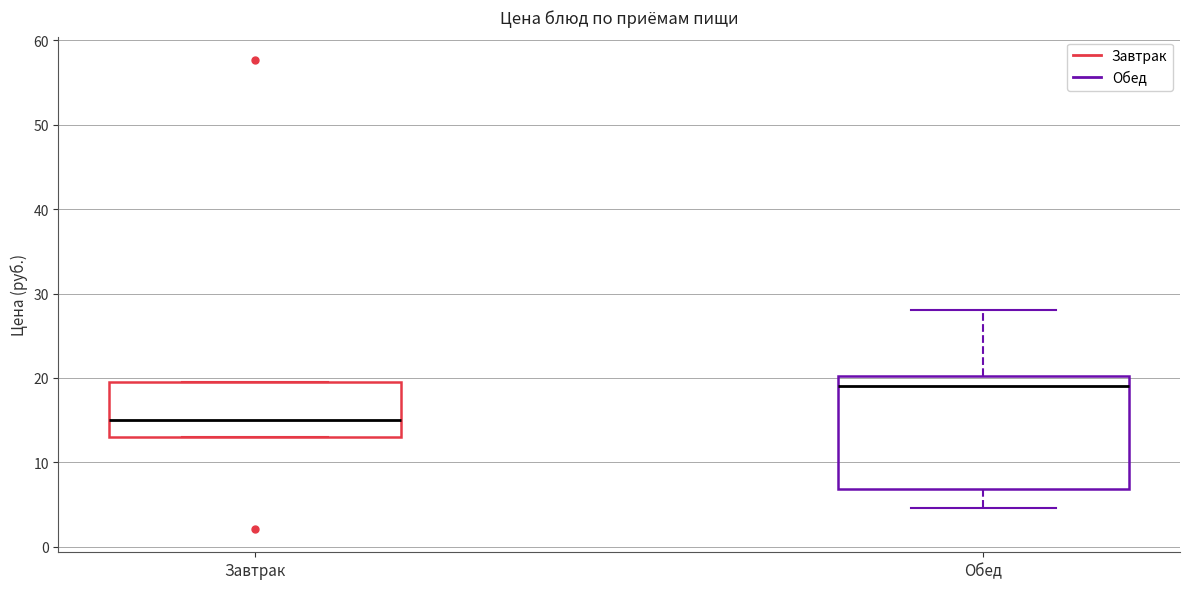

Reading left to right, transcribe this box plot: for each box, give where its median line is, the range the box spans, and where its two whiskers end, as read against the y-axis. The values are not printed on the chart, so give them approximately, as read against the axis.

Завтрак: median 15, box 13 to 20, whiskers 13 to 20
Обед: median 19, box 7 to 20, whiskers 5 to 28